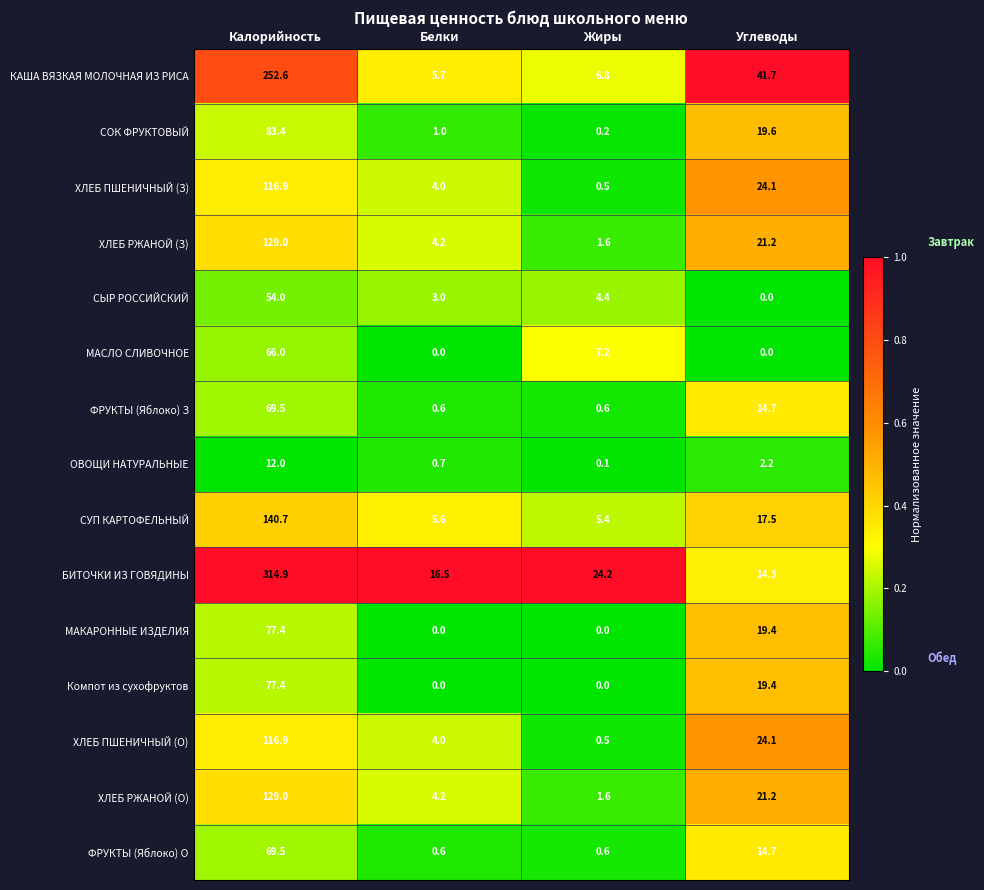

What is the total value across all series at Жиры?

53.7